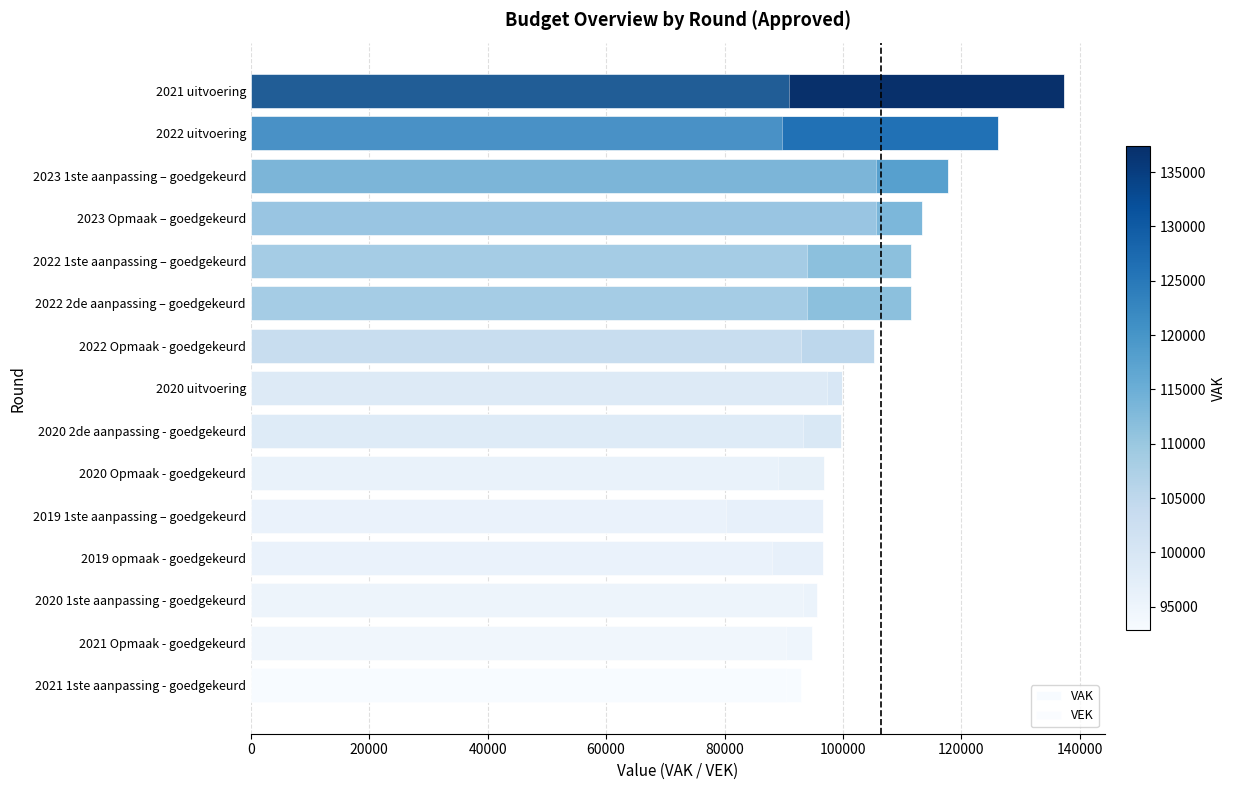

What is the difference between the second highest and second lowest values in the VAK series?

31265